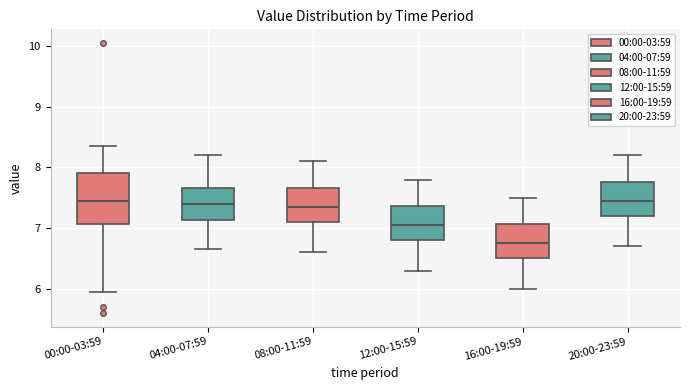

Reading left to right, read every box against the y-axis: the position of its median line, the range the box covers, and the ends of its whiskers. The values are not printed on the chart, so give them approximately, as read against the axis.

00:00-03:59: median 7.4, box 7.1 to 7.9, whiskers 6.0 to 8.4
04:00-07:59: median 7.4, box 7.1 to 7.7, whiskers 6.7 to 8.2
08:00-11:59: median 7.4, box 7.1 to 7.7, whiskers 6.6 to 8.1
12:00-15:59: median 7.1, box 6.8 to 7.4, whiskers 6.3 to 7.8
16:00-19:59: median 6.8, box 6.5 to 7.1, whiskers 6.0 to 7.5
20:00-23:59: median 7.5, box 7.2 to 7.8, whiskers 6.7 to 8.2